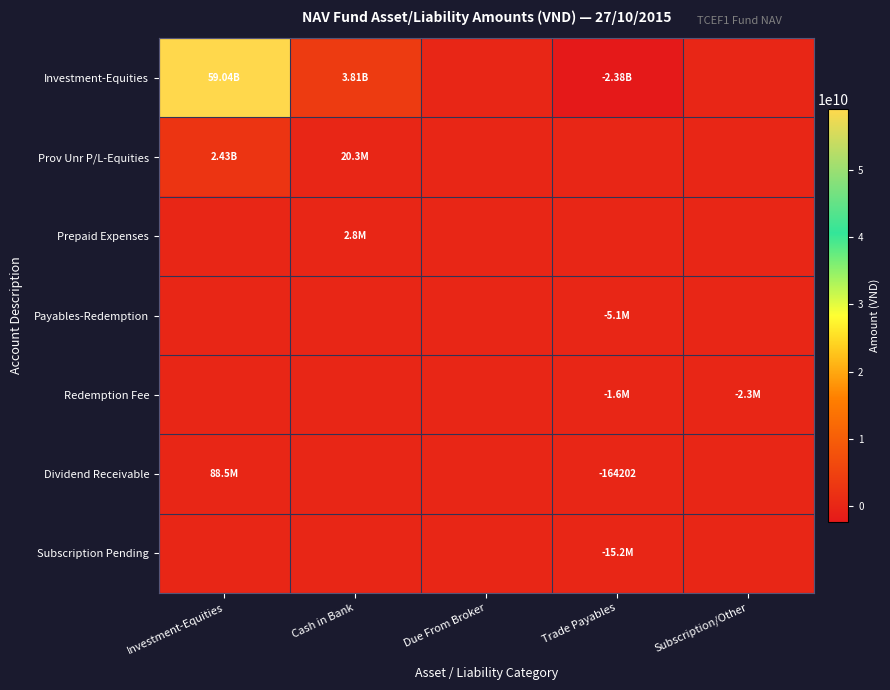

The Payables-Redemption series shows -5052459 at Trade Payables. True or false?

True